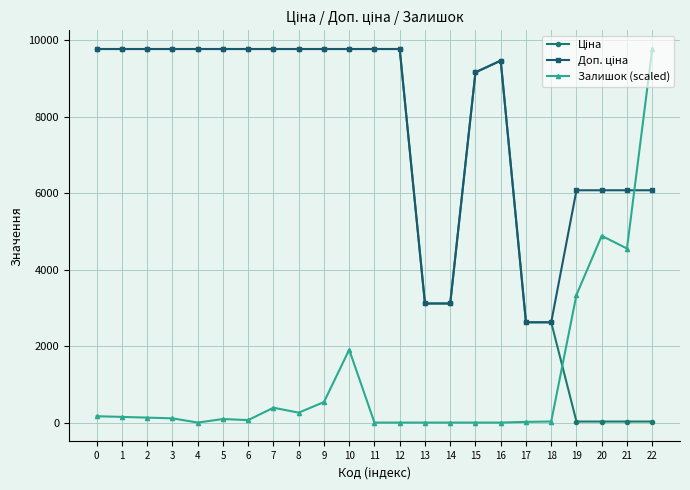

What is the greatest value displayed?

9764.4